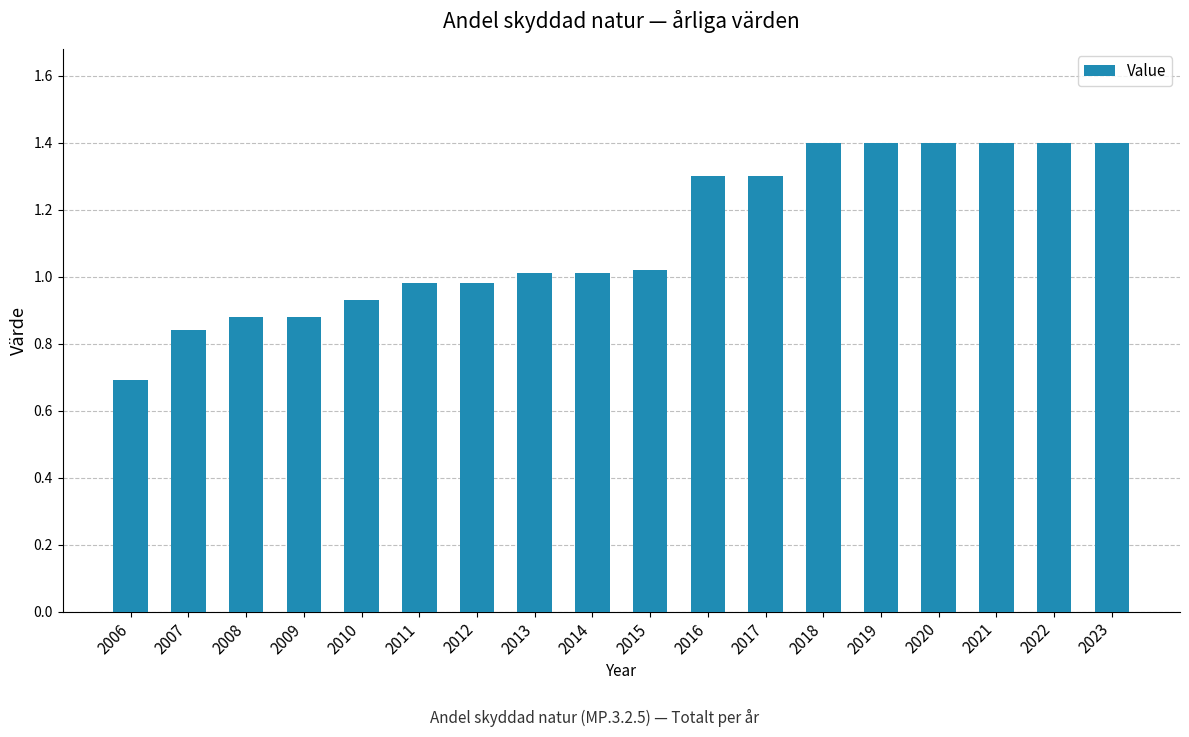

What is the ratio of the value at 2014 to the value at 2021?

0.7